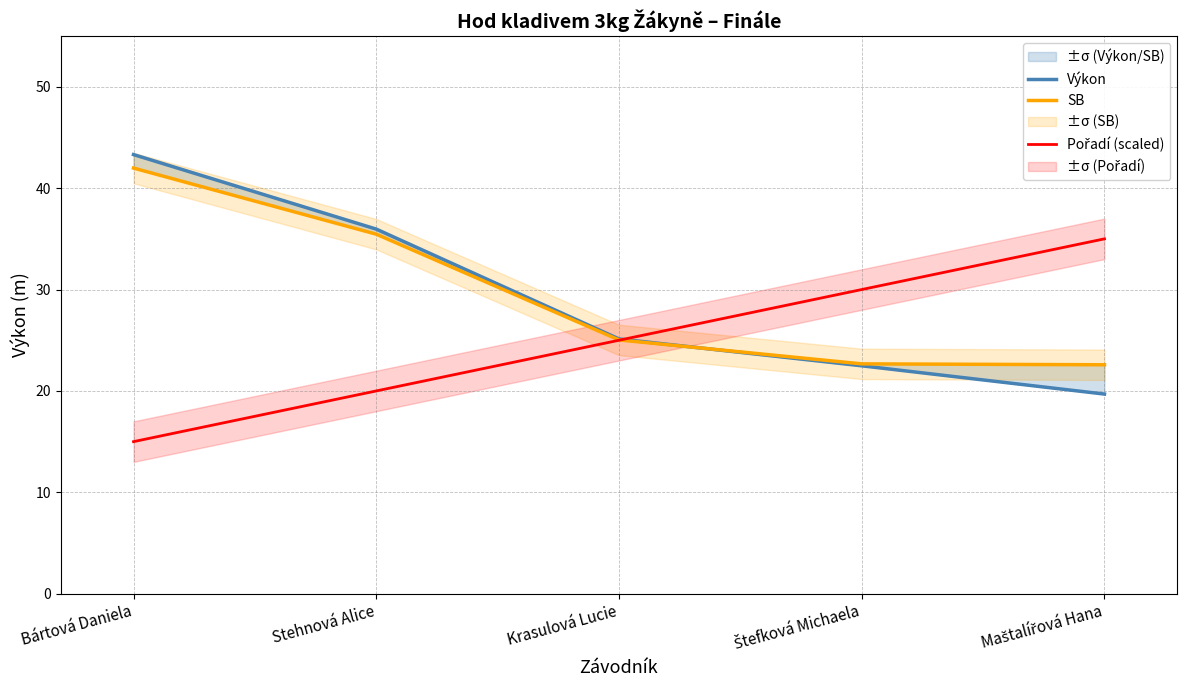

What value does the SB series have at Štefková Michaela?

22.7